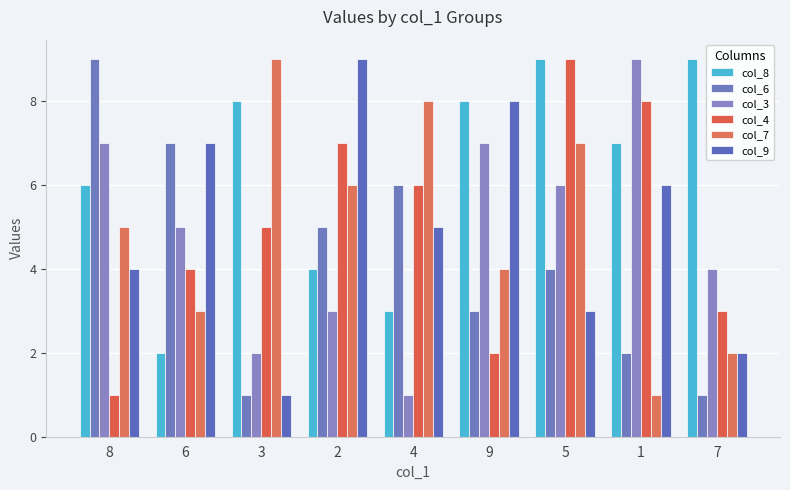

At which label does col_3 reach its minimum?

4